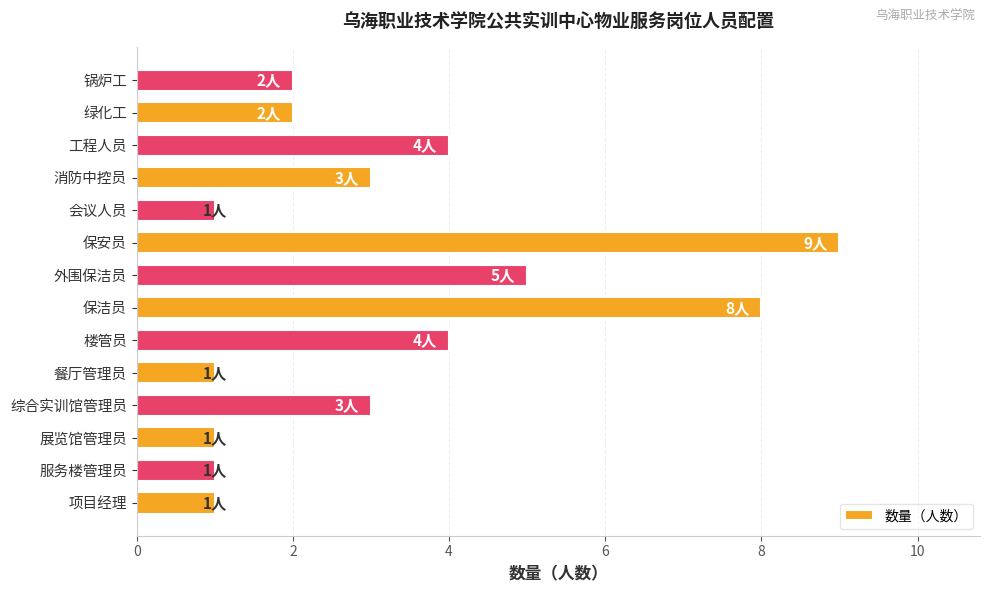

What is the sum of all values?

45